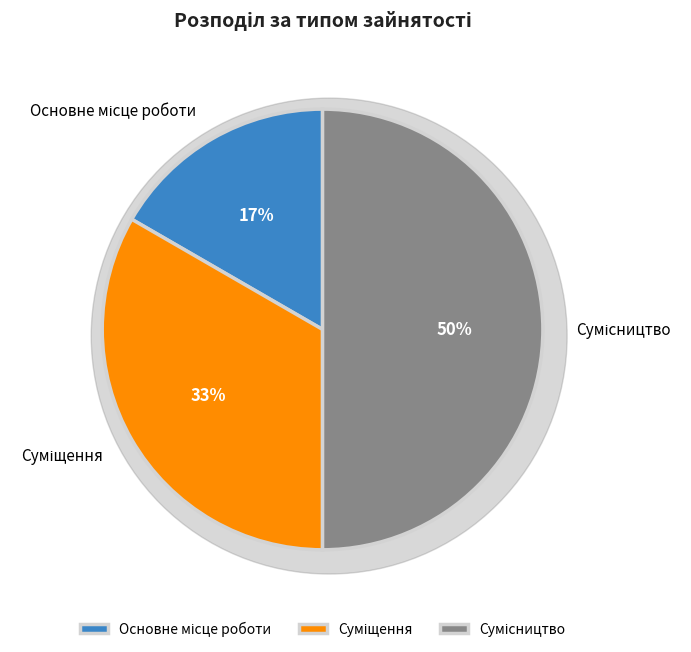

What is the largest slice in the pie chart?

Сумісництво